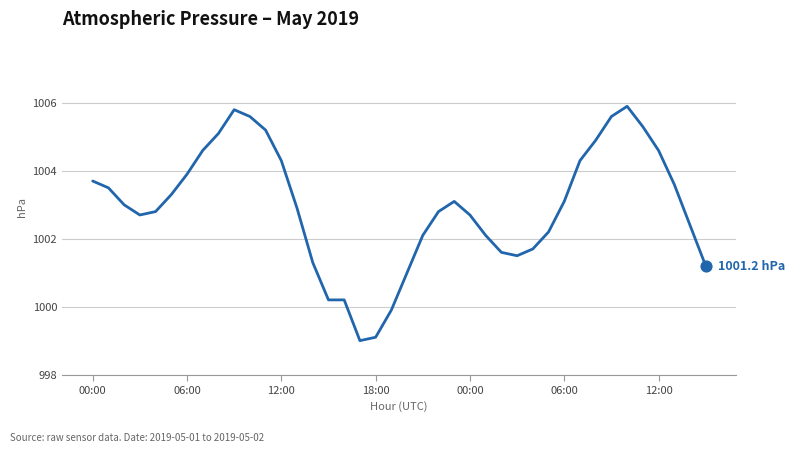

What is the greatest value displayed?

1005.9